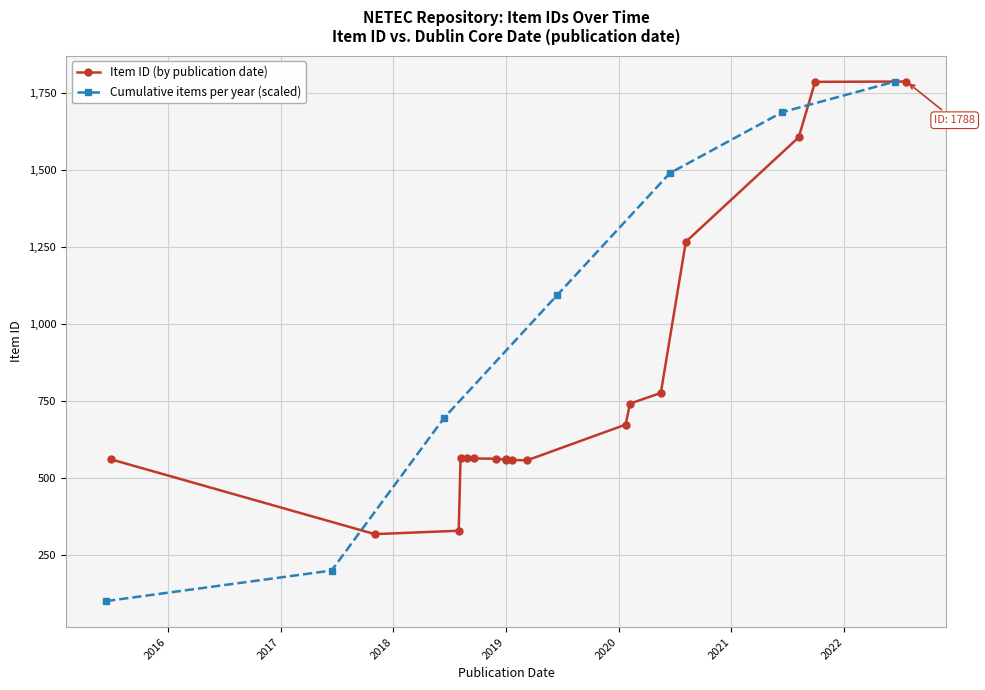

Approximately how many times larger is the value at 2018-08 compared to 2019-01?

0.6